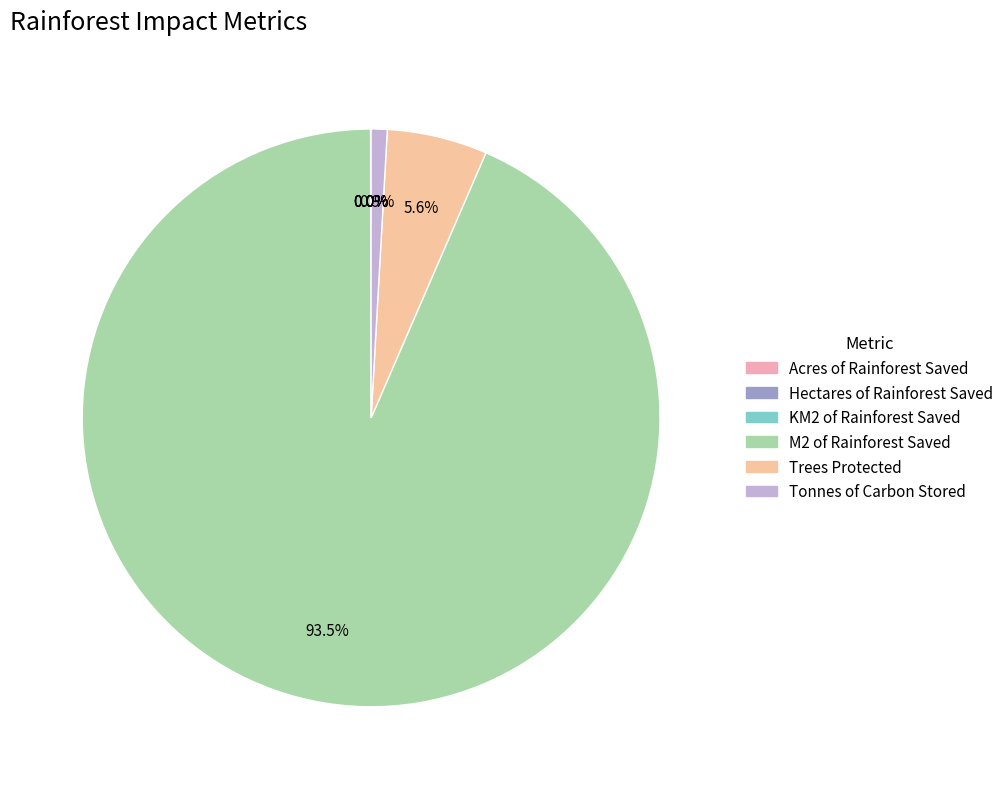

The Hectares of Rainforest Saved slice represents 0% of the pie. True or false?

True